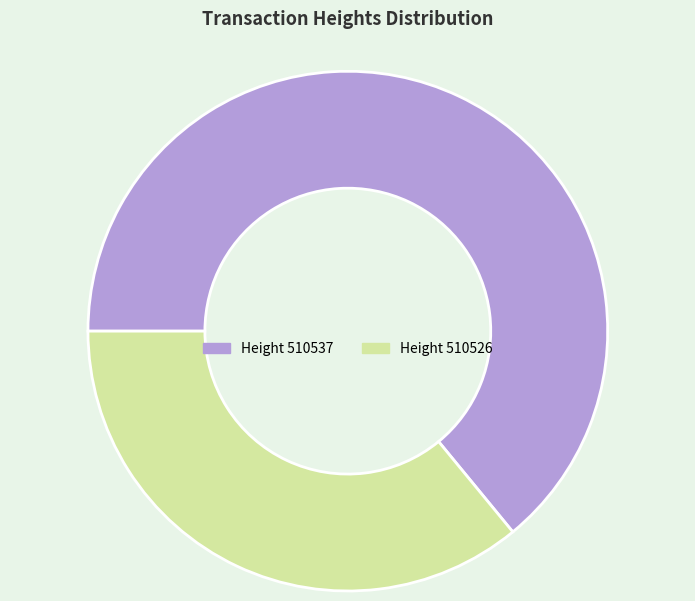

Is there a majority slice in this chart?

Yes